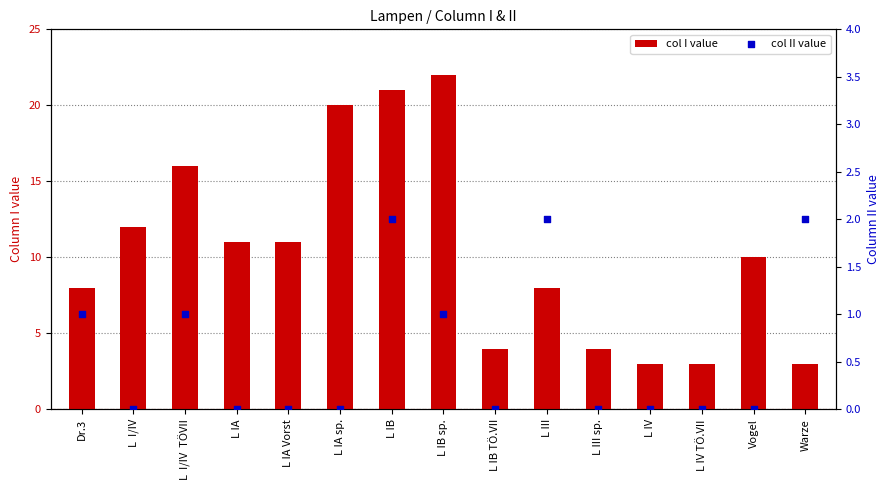

Is the value of col I value at L III greater than the value of col II value at L  I/IV  TÖVII?

Yes